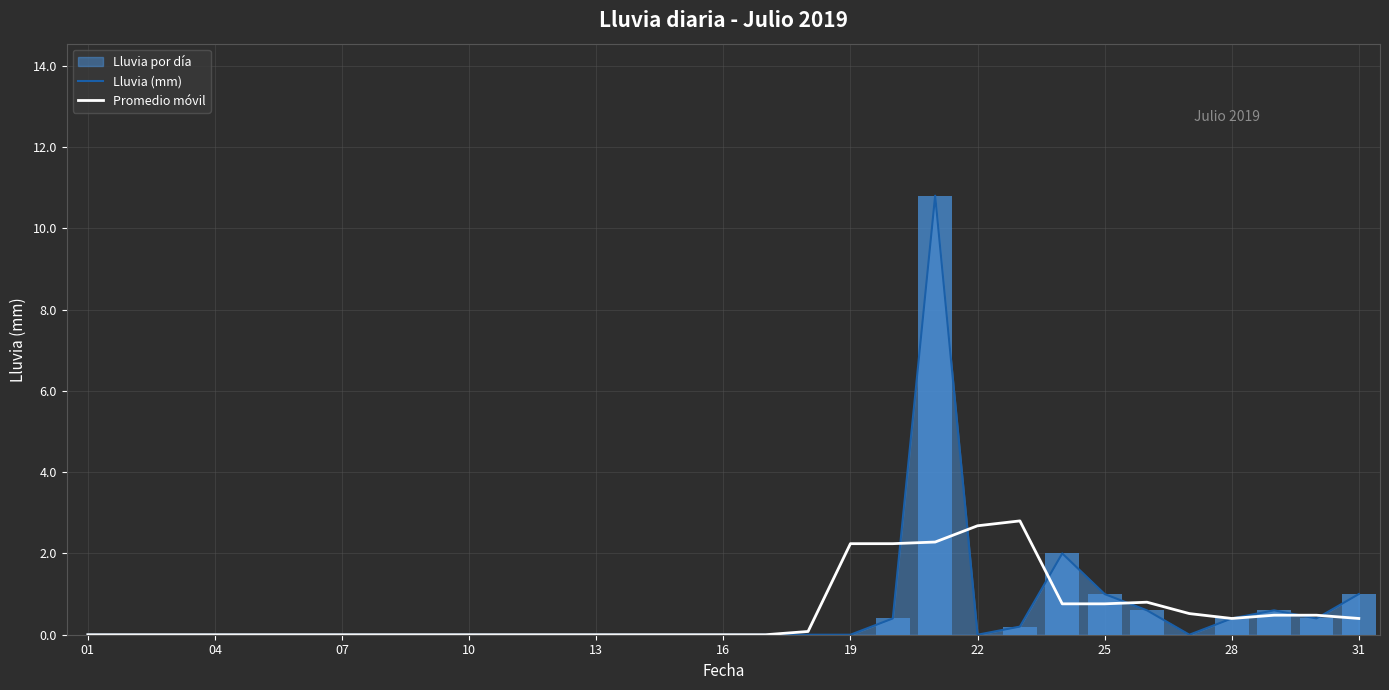

The Lluvia (mm) series shows -6.8 at 13. True or false?

False